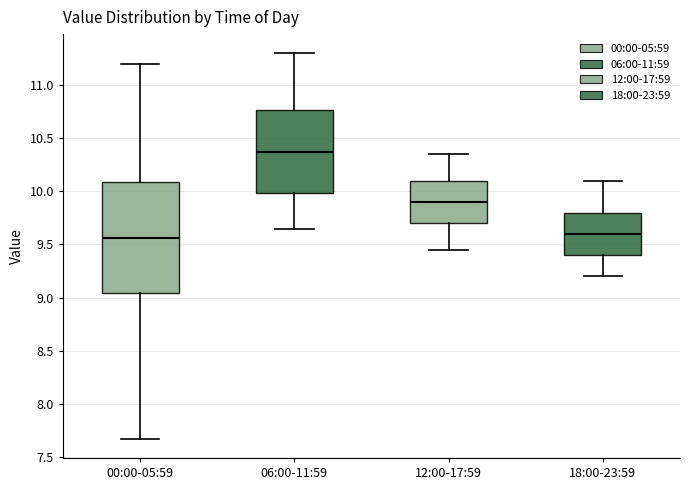

Which box is the tallest, from its lower edge to its upper edge?

00:00-05:59